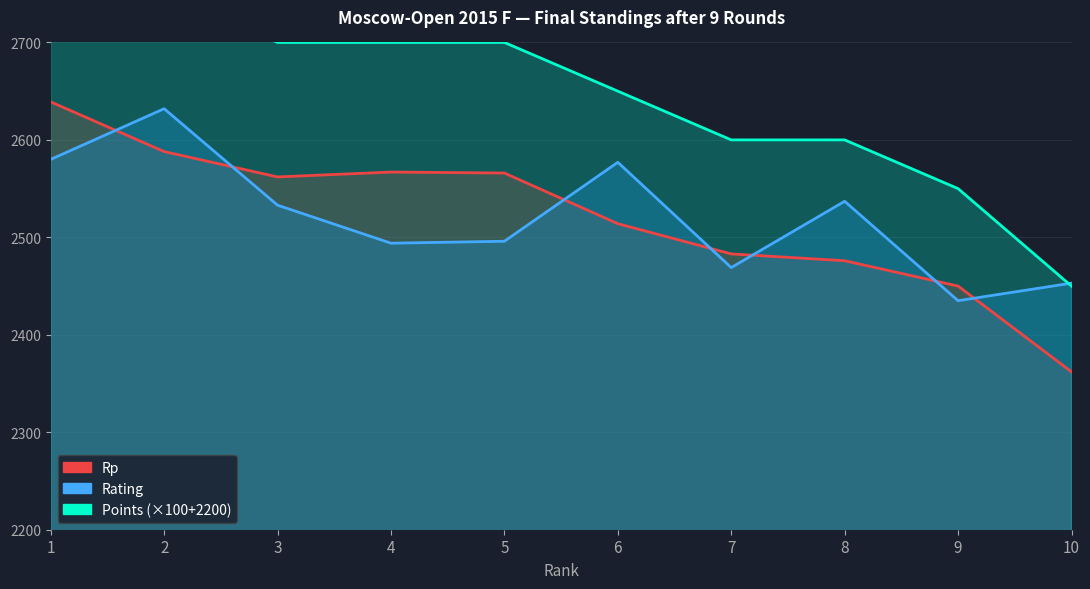

Which series has the largest total across all categories?

Points